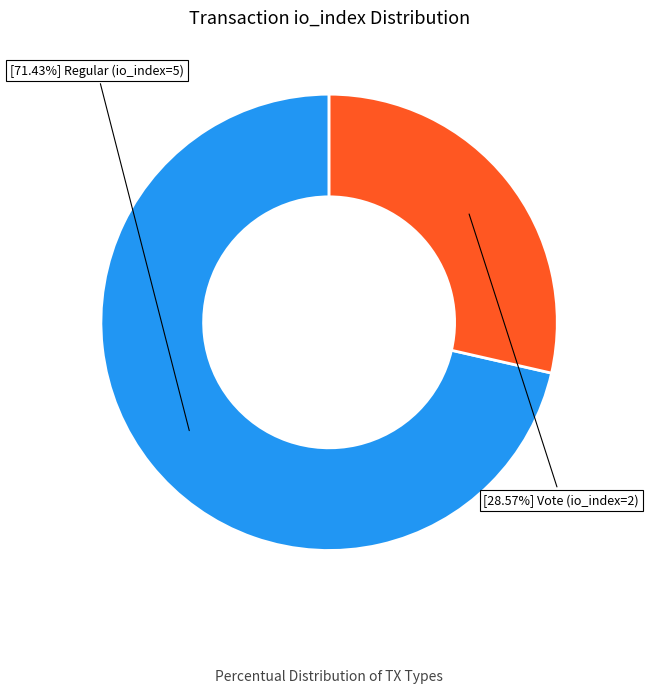

Is there any slice that represents more than half of the pie?

Yes